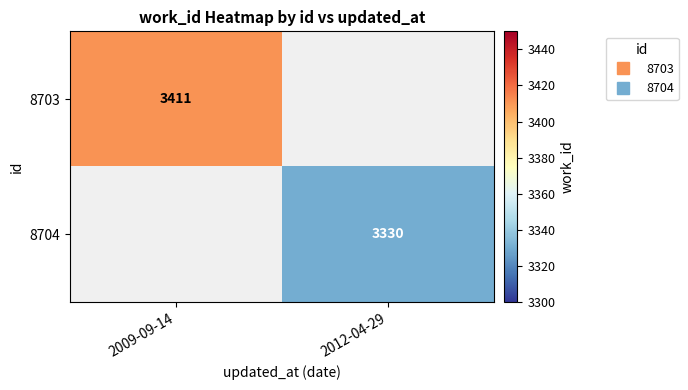

Rank the categories by 8704 value from lowest to highest.

2009-09-14, 2012-04-29